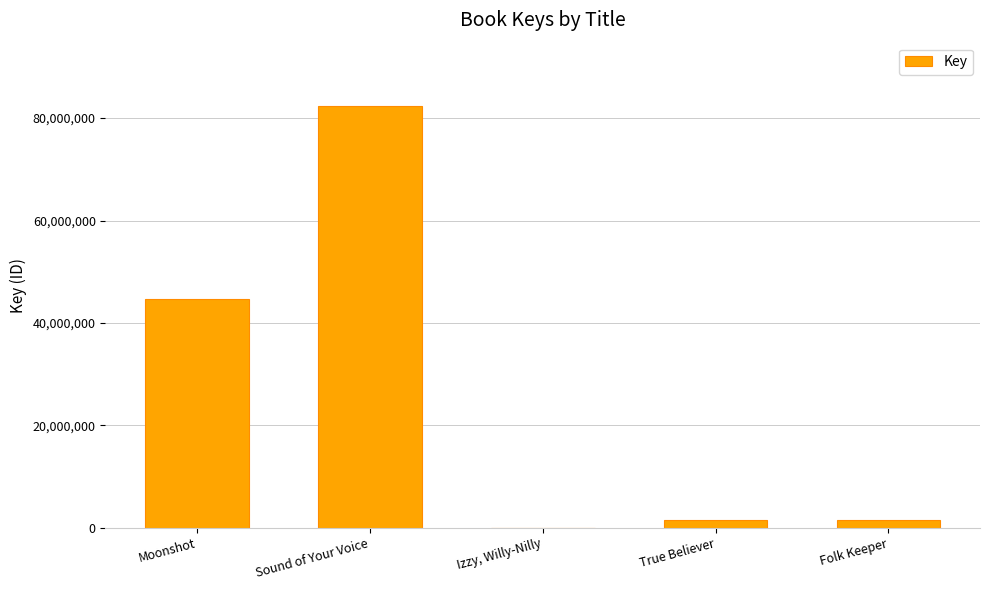

How many categories are shown in the chart?

5